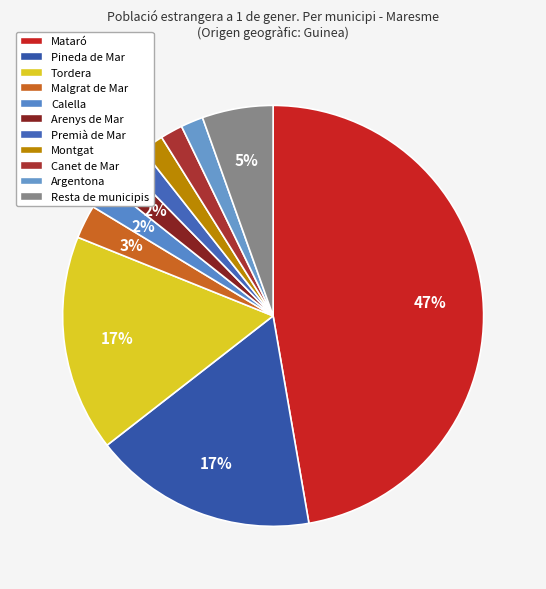

To the nearest percent, what portion does Resta de municipis represent?

5%